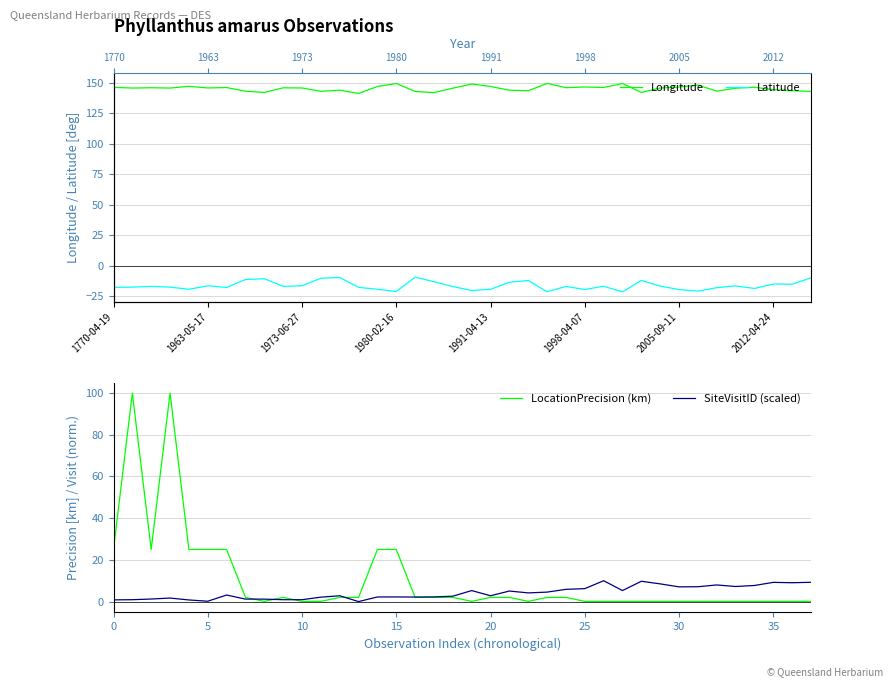

Reading left to right, what are all the values shown in this chart?

Longitude: 146.1	145.5	145.8	145.5	146.9	145.6	145.9	142.9	141.9	145.7	145.6	142.8	143.8	141.1	146.8	149.3	142.7	141.8	145.4	148.8	146.8	143.7	143.3	149.3	145.8	146.4	146.0	149.2	141.9	145.5	146.3	148.0	143.0	145.4	146.2	144.2	143.3	142.8
Latitude: -17.7	-17.5	-16.9	-17.5	-19.2	-16.4	-17.7	-11.2	-10.6	-16.9	-16.4	-10.2	-9.6	-17.7	-19.2	-21.1	-9.4	-13.0	-17.0	-20.3	-19.3	-13.5	-12.0	-21.3	-16.9	-19.4	-16.8	-21.4	-12.0	-16.6	-19.5	-20.7	-17.9	-16.5	-18.6	-14.9	-15.1	-9.9
LocationPrecision (km): 25.0	100.0	25.0	100.0	25.0	25.0	25.0	2.0	0.1	2.0	0.1	0.1	2.0	2.0	25.0	25.0	2.0	2.0	2.0	0.1	2.0	2.0	0.1	2.0	2.0	0.1	0.1	0.1	0.1	0.1	0.1	0.1	0.1	0.1	0.1	0.1	0.1	0.1
SiteVisitID (scaled): 0.8	0.9	1.2	1.7	0.8	0.2	3.1	1.2	1.2	0.9	0.9	2.1	2.8	0.0	2.2	2.2	2.2	2.2	2.6	5.3	2.8	5.1	4.2	4.5	5.9	6.2	10.0	5.3	9.7	8.5	7.1	7.1	8.0	7.2	7.7	9.2	9.0	9.2